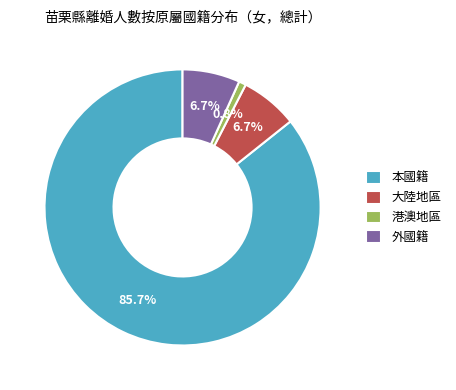

To the nearest percent, what is the difference between the 本國籍 and 外國籍 slice percentages?

79%